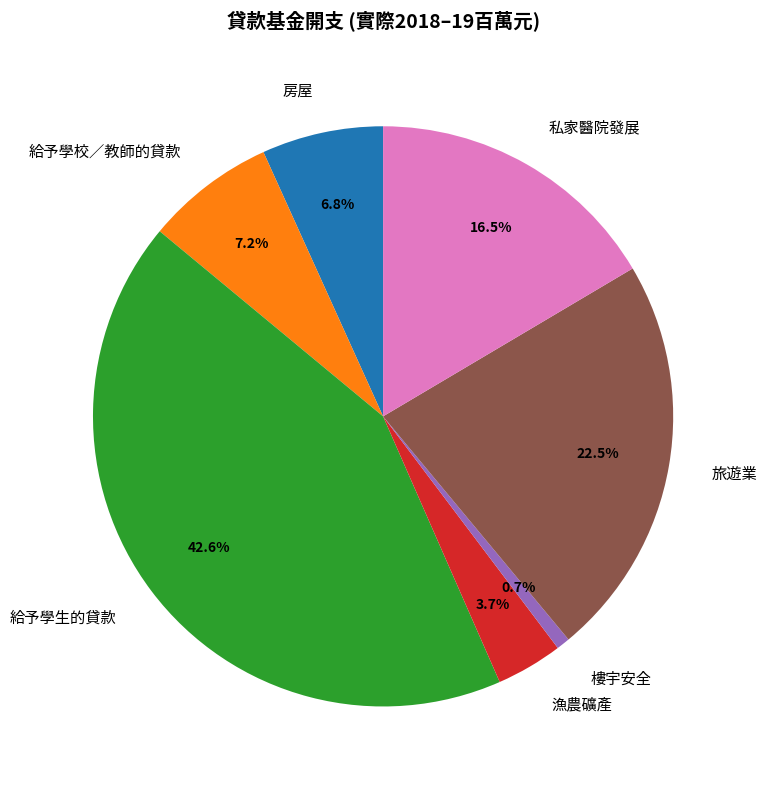

How many slices are in this pie chart?

7